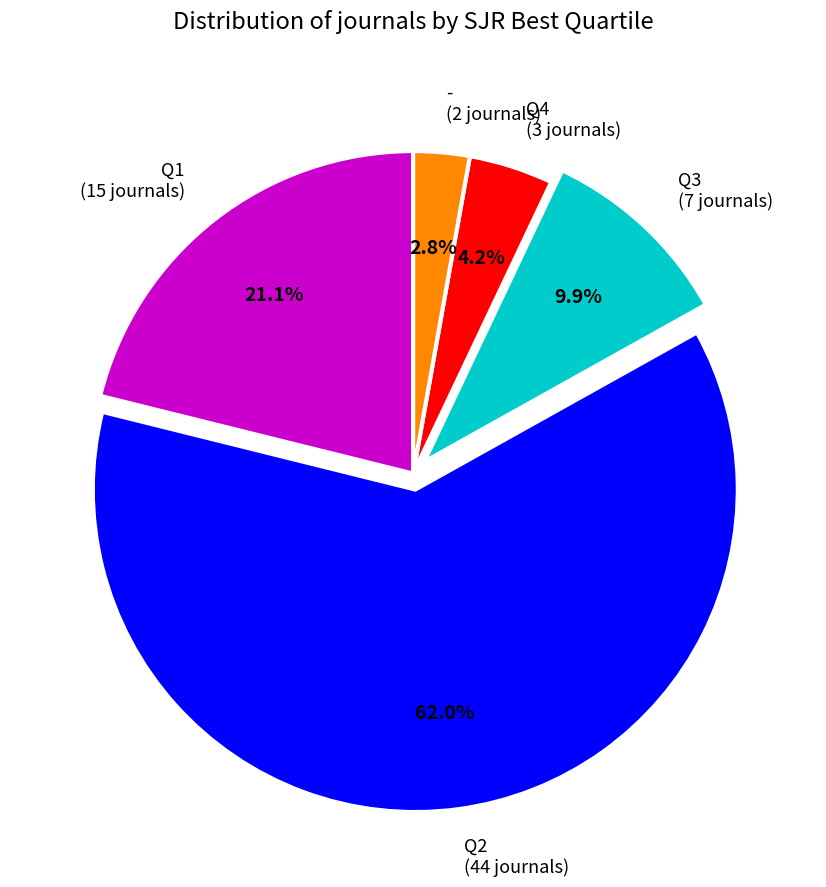

Between Q1 and Q3, which is larger?

Q1